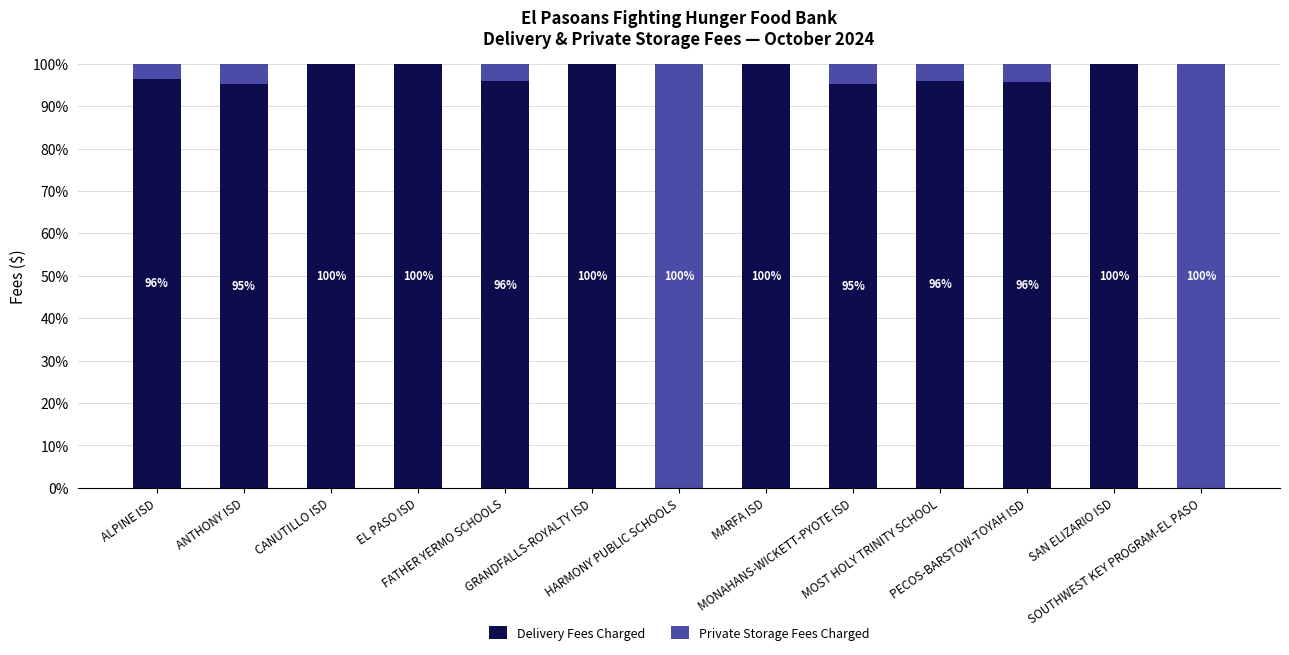

What is the maximum value for Delivery Fees Charged?

100.0